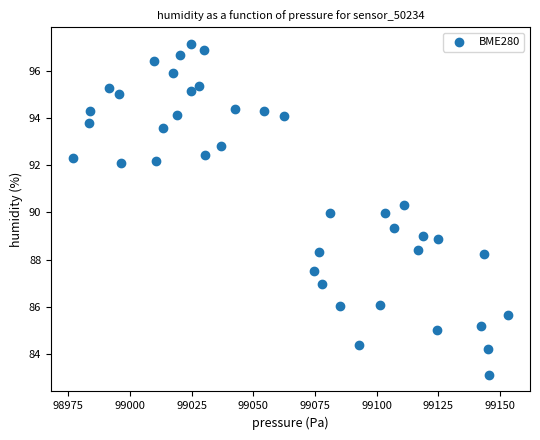

What is the range of Y values (max minus min)?

14.1